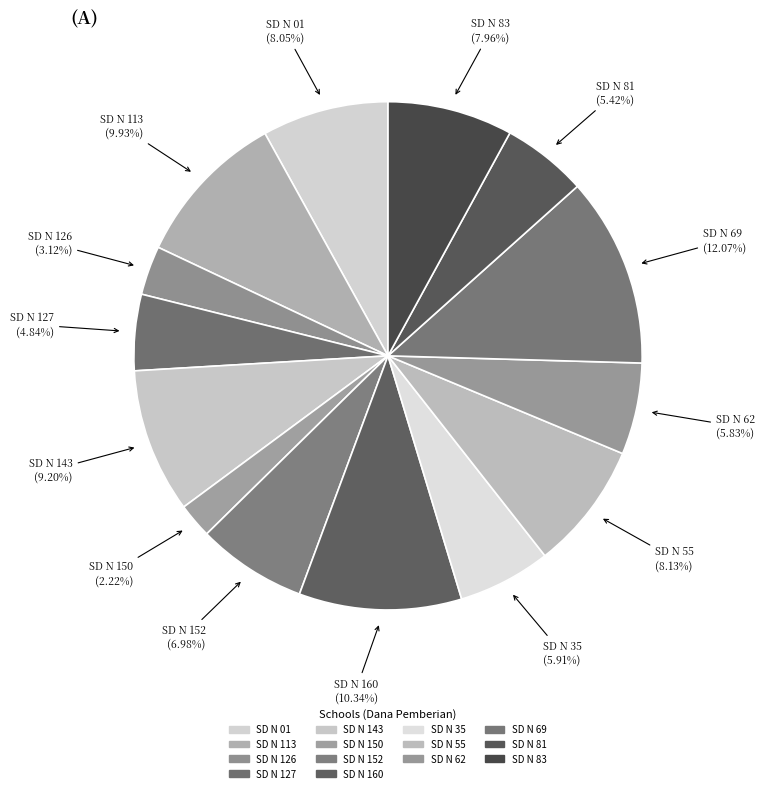

How many segments does this pie chart have?

14